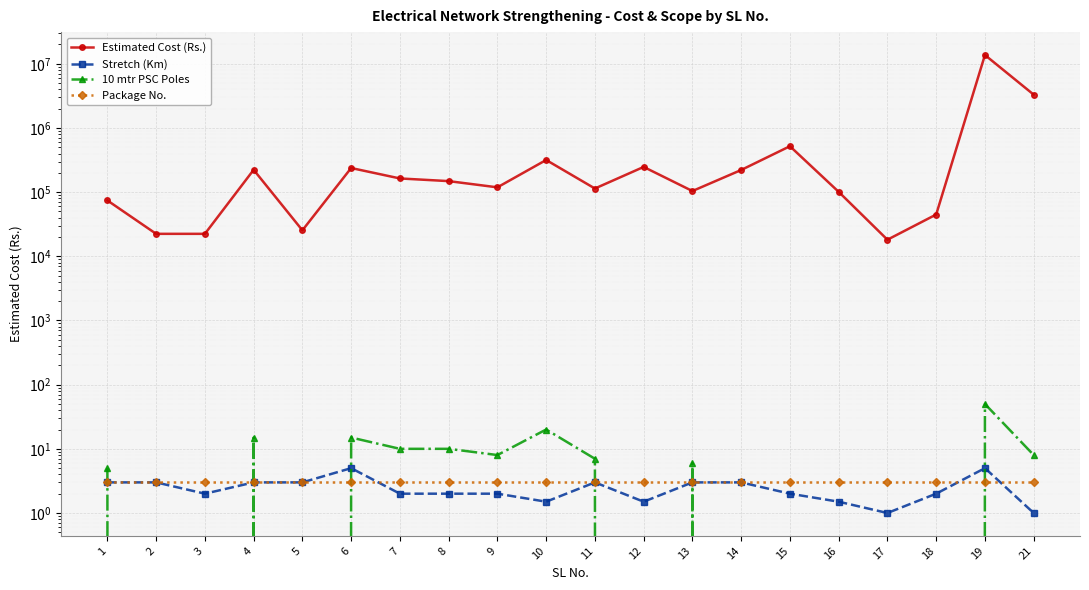

What is the lowest value of the Stretch (Km) series?

1.0